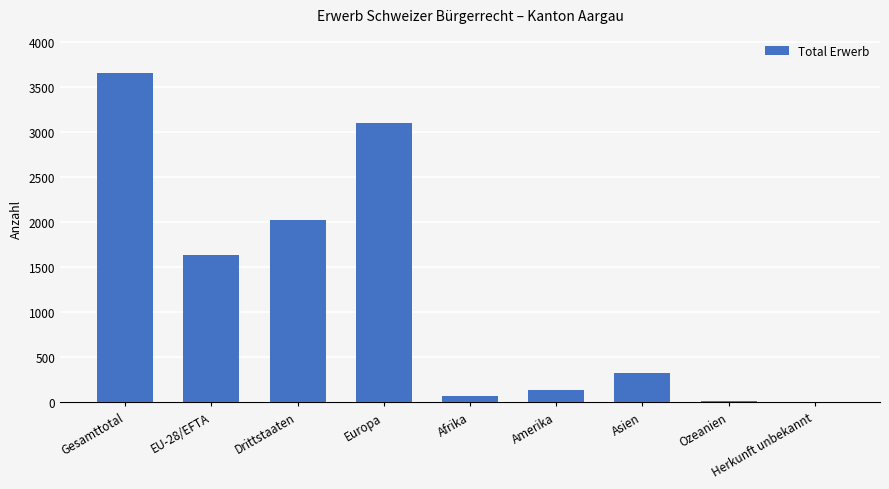

What is the ratio of the value at Drittstaaten to the value at Amerika?

14.4